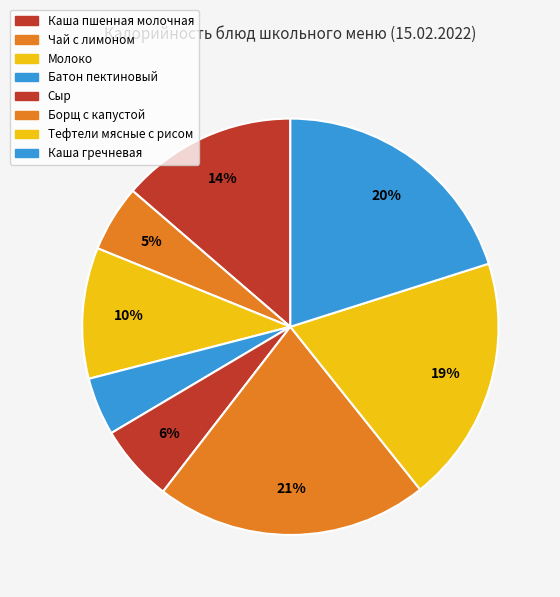

How many segments does this pie chart have?

8